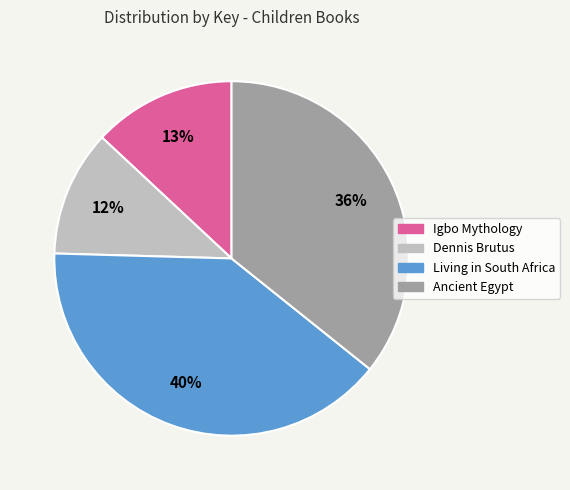

Does Living in South Africa represent more than half of the total?

No